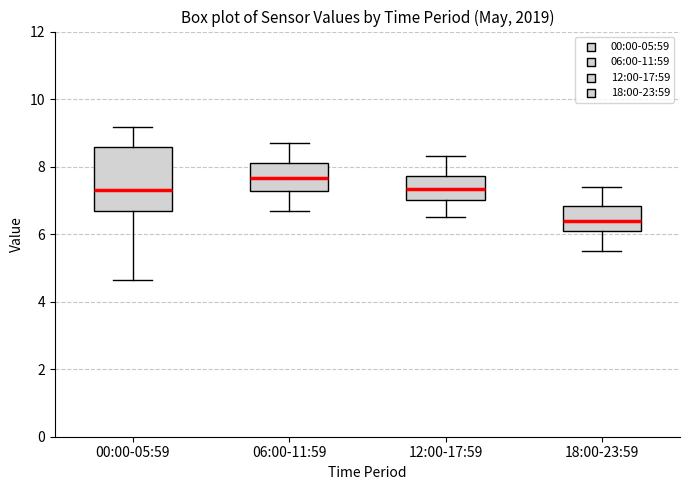

Reading left to right, read every box against the y-axis: the position of its median line, the range the box covers, and the ends of its whiskers. The values are not printed on the chart, so give them approximately, as read against the axis.

00:00-05:59: median 7.4, box 6.8 to 8.6, whiskers 4.6 to 9.2
06:00-11:59: median 7.6, box 7.2 to 8.2, whiskers 6.8 to 8.8
12:00-17:59: median 7.4, box 7.0 to 7.8, whiskers 6.6 to 8.4
18:00-23:59: median 6.4, box 6.2 to 6.8, whiskers 5.6 to 7.4